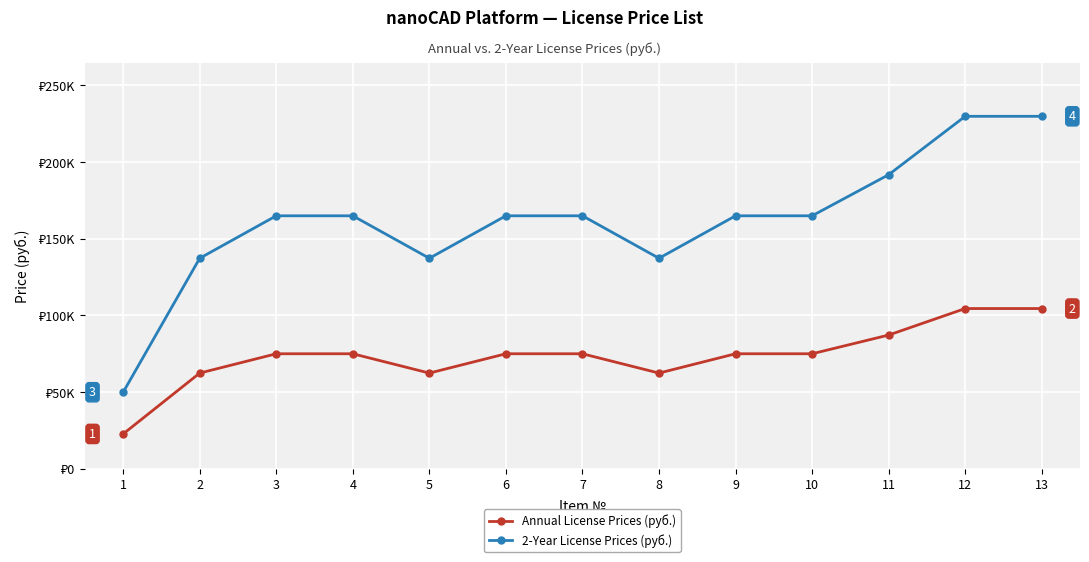

Rank the series by their average value, from highest to lowest.

2-Year License Prices (руб.), Annual License Prices (руб.)